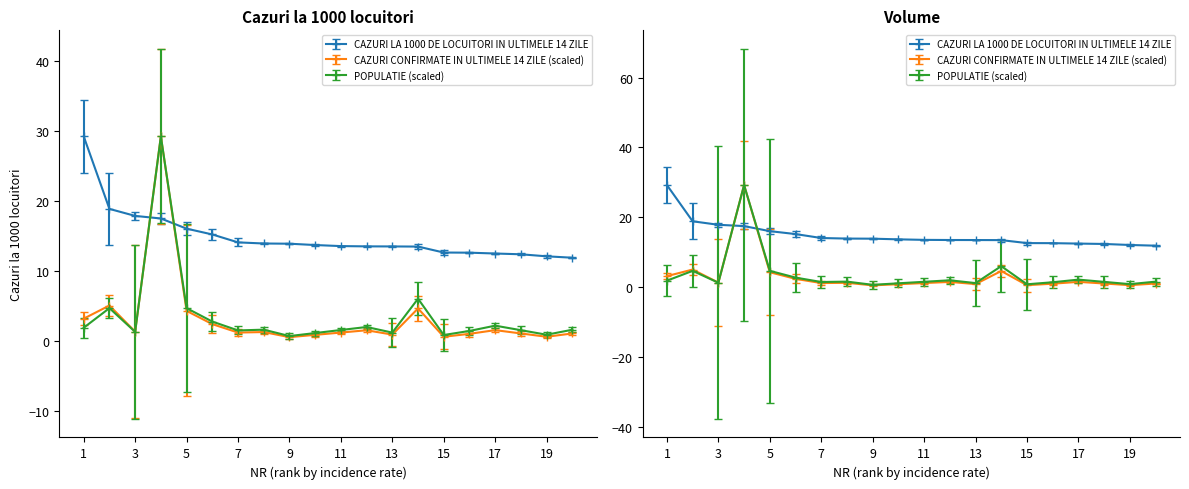

The value of CAZURI LA 1000 DE LOCUITORI IN ULTIMELE 14 ZILE at 3 is 17.9. True or false?

True